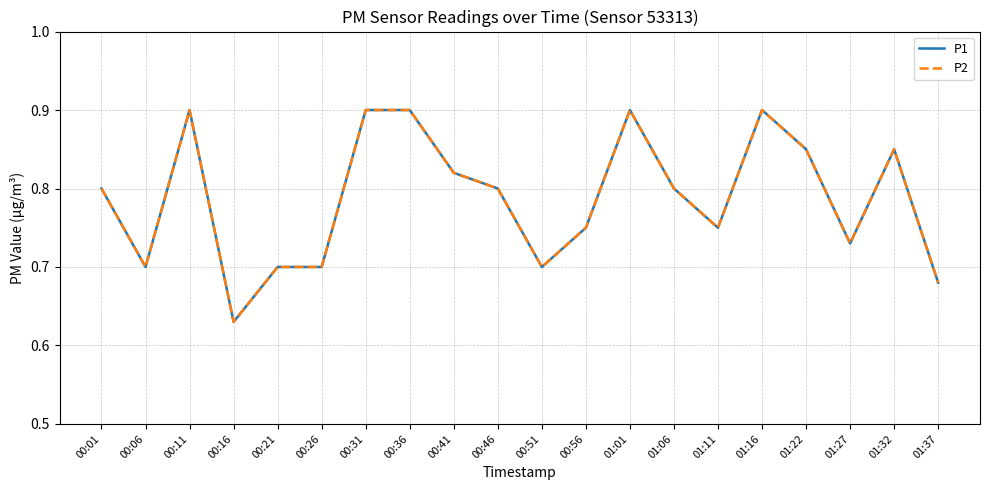

What is the label of the 8th point from the left?

00:36